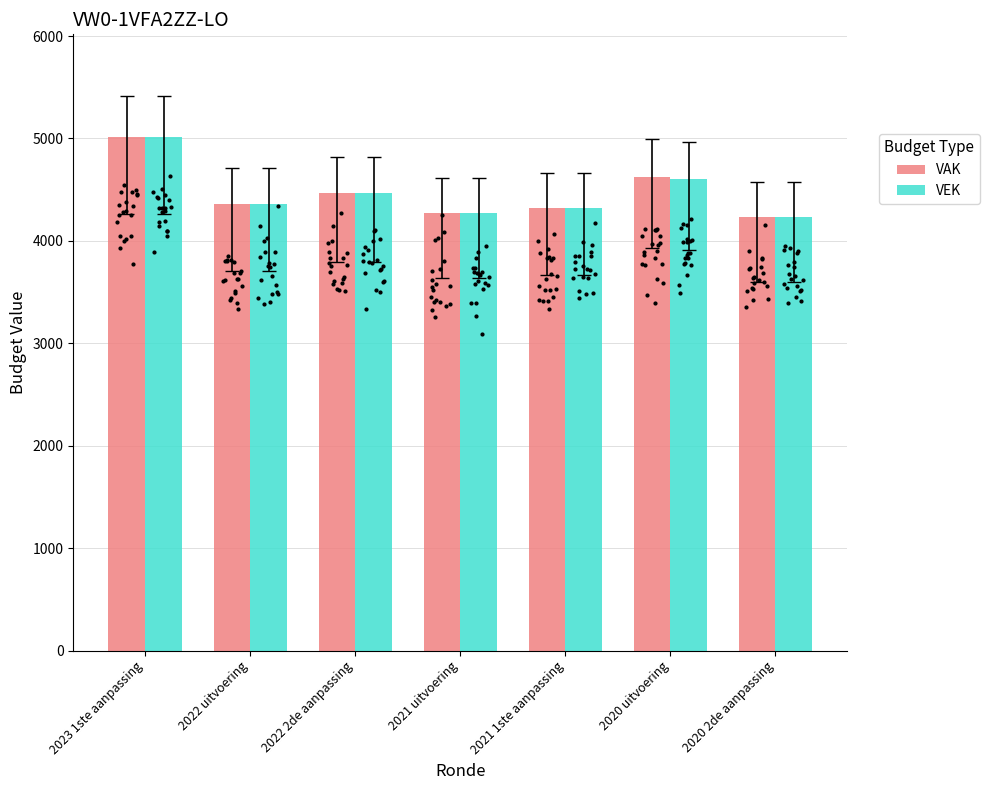

Which series reaches the minimum Y coordinate?

VAK